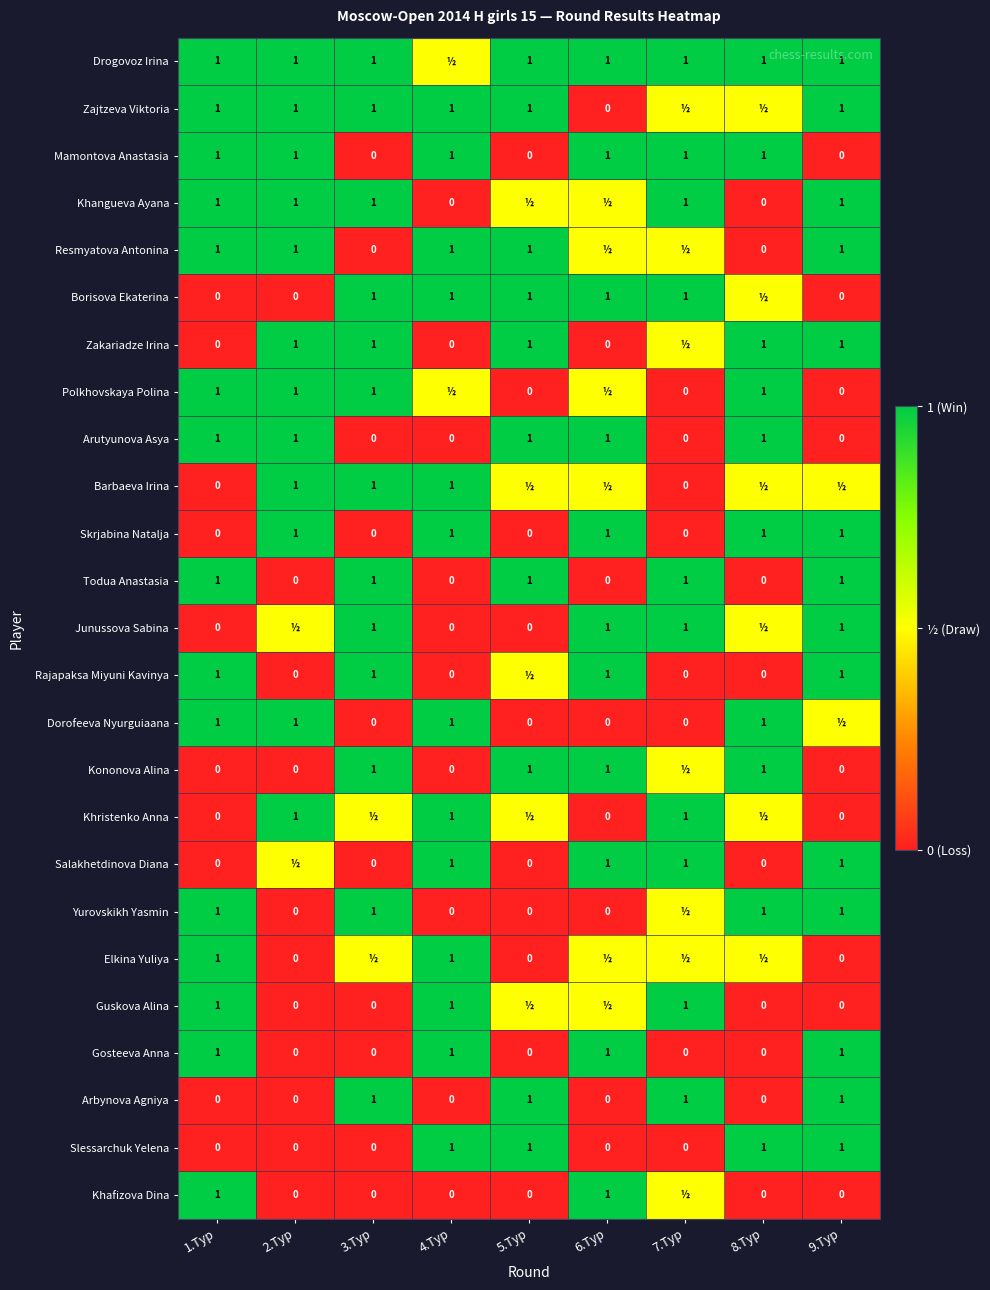

What value does the Mamontova Anastasia series have at 7.Тур?

1.0